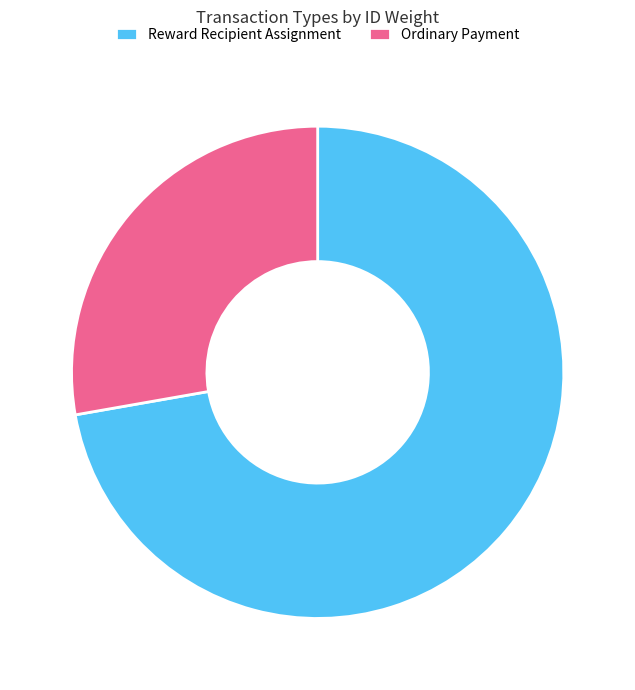

The Ordinary Payment slice represents 42% of the pie. True or false?

False